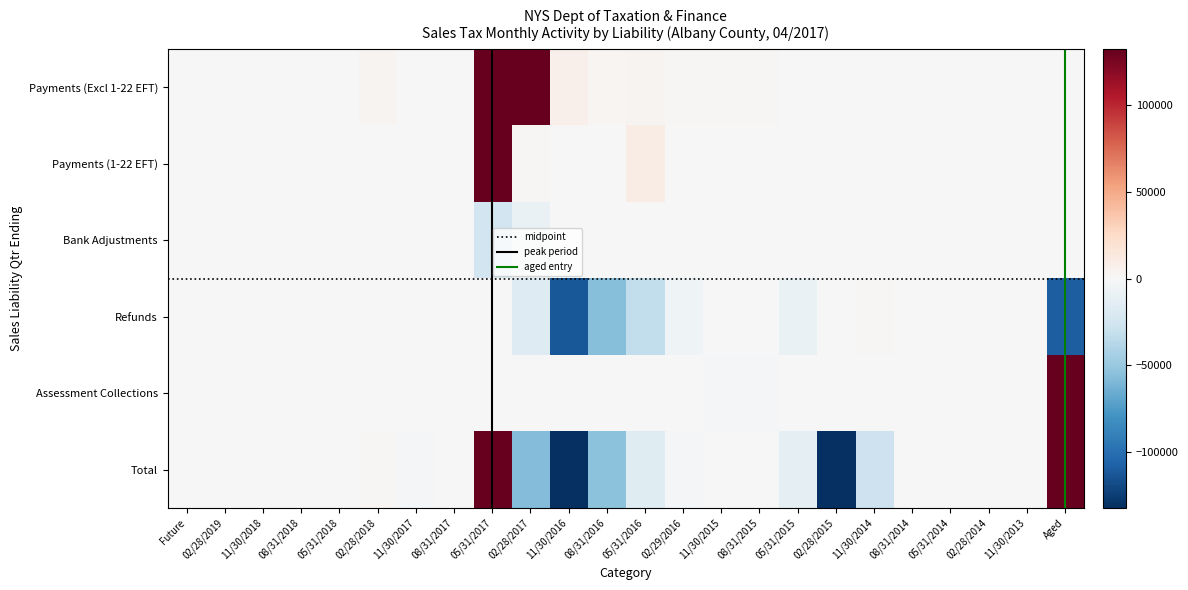

What is the highest value of the Refunds series?

1680.9